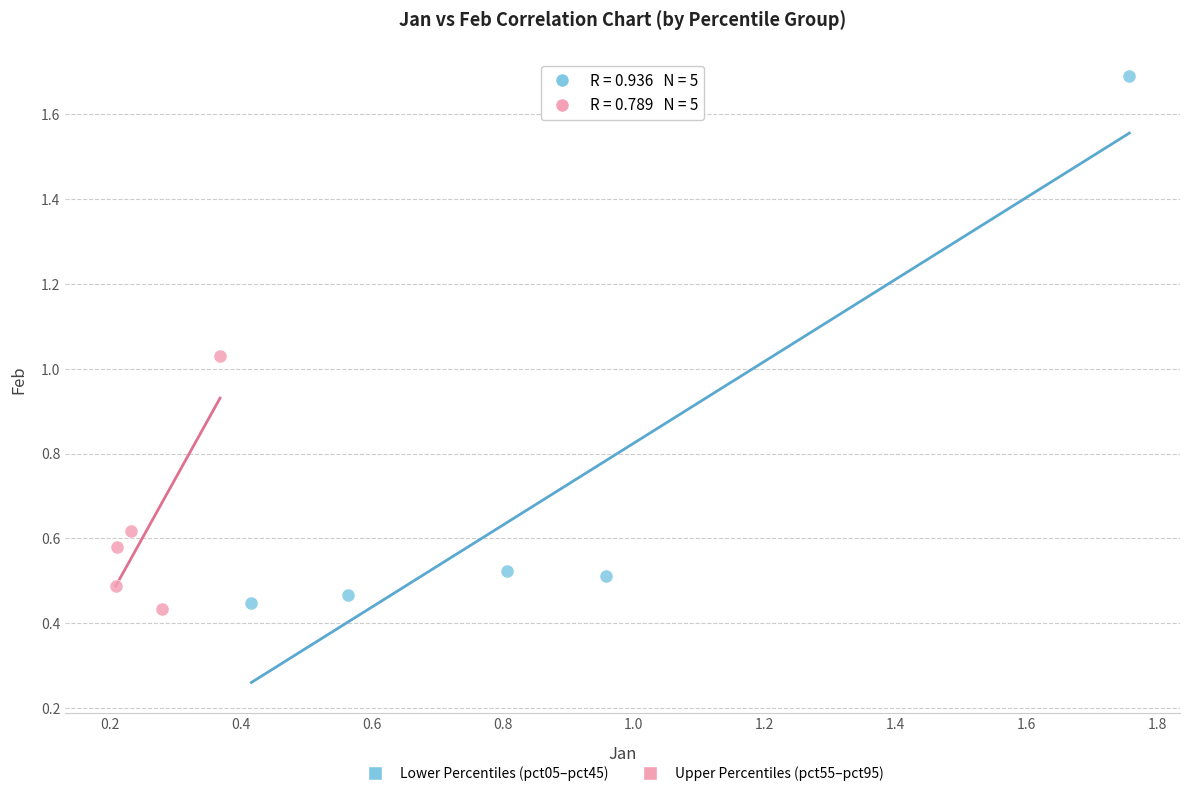

Which series has the largest Y range (max minus min)?

Lower Percentiles (pct05–pct45)